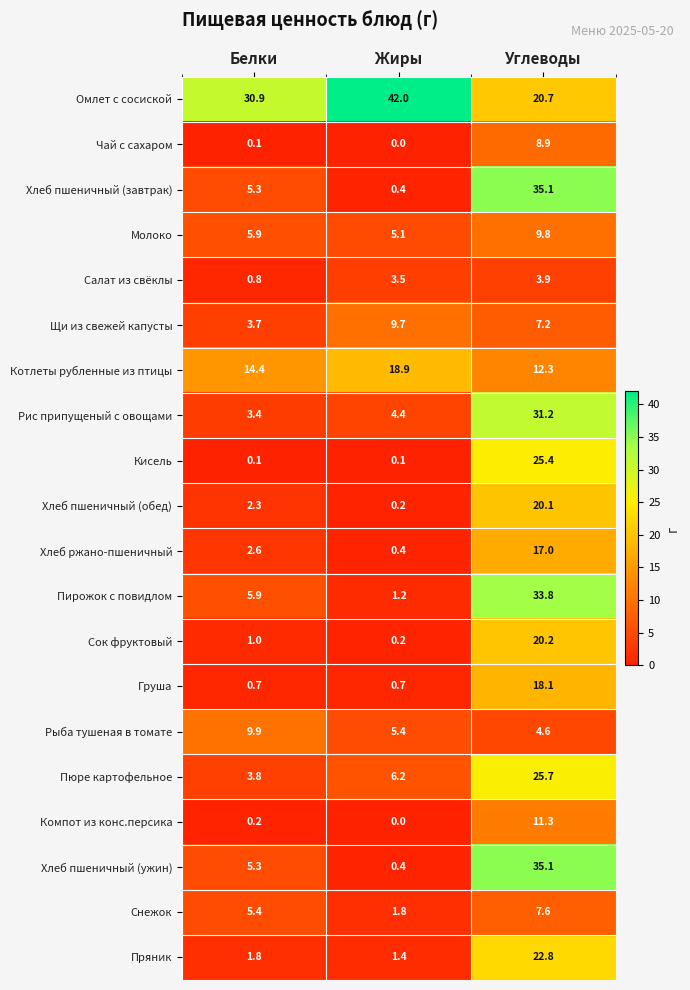

What is the difference between the highest and lowest values at Углеводы?

31.2